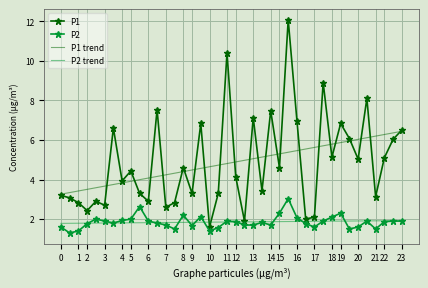

After their last crossing, which series has the higher values: P2 trend or P1?

P1